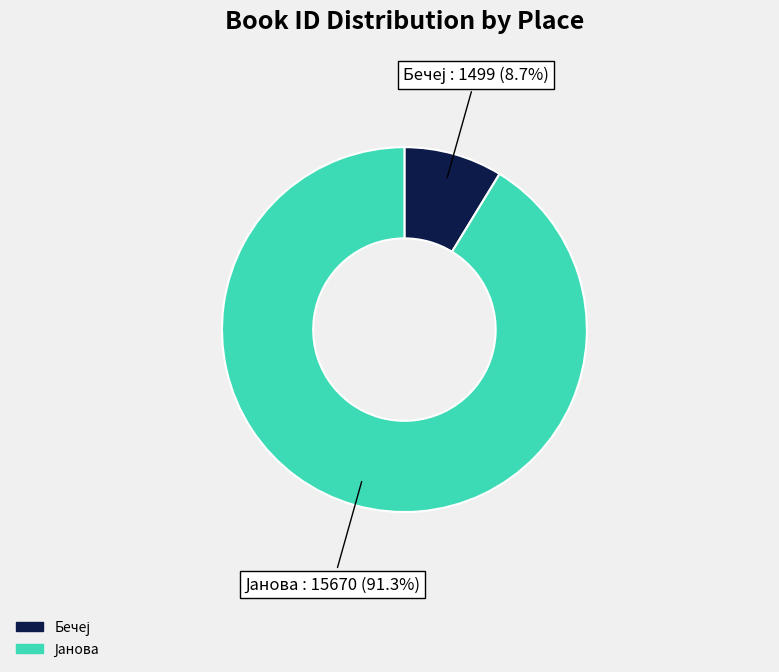

Is there a majority slice in this chart?

Yes